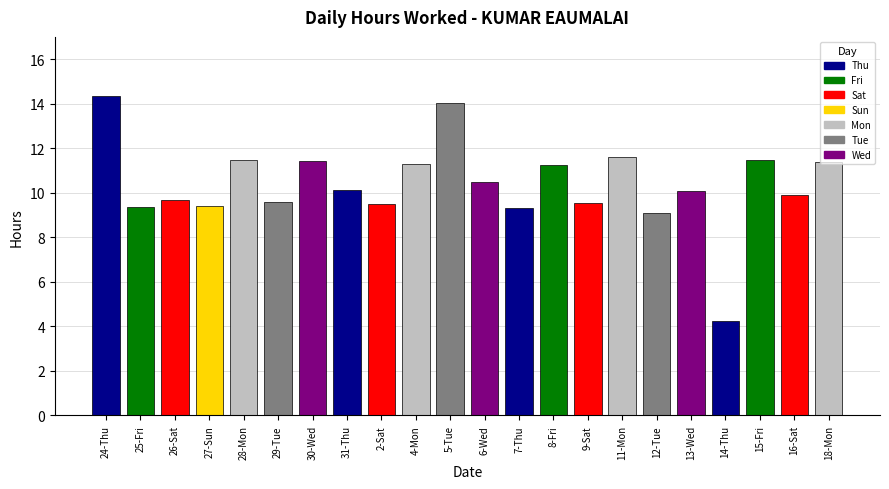

What is the value of the 22nd bar from the left?

11.4